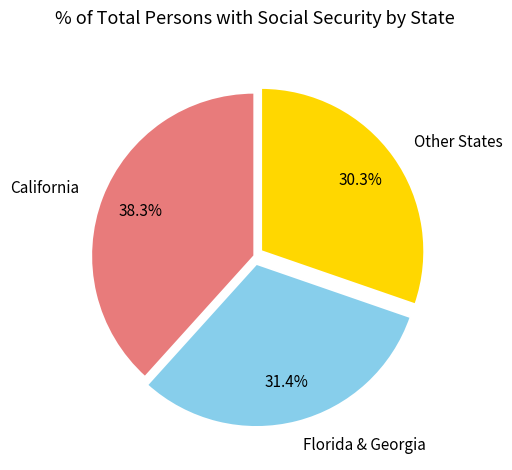

Which slice is the largest?

California